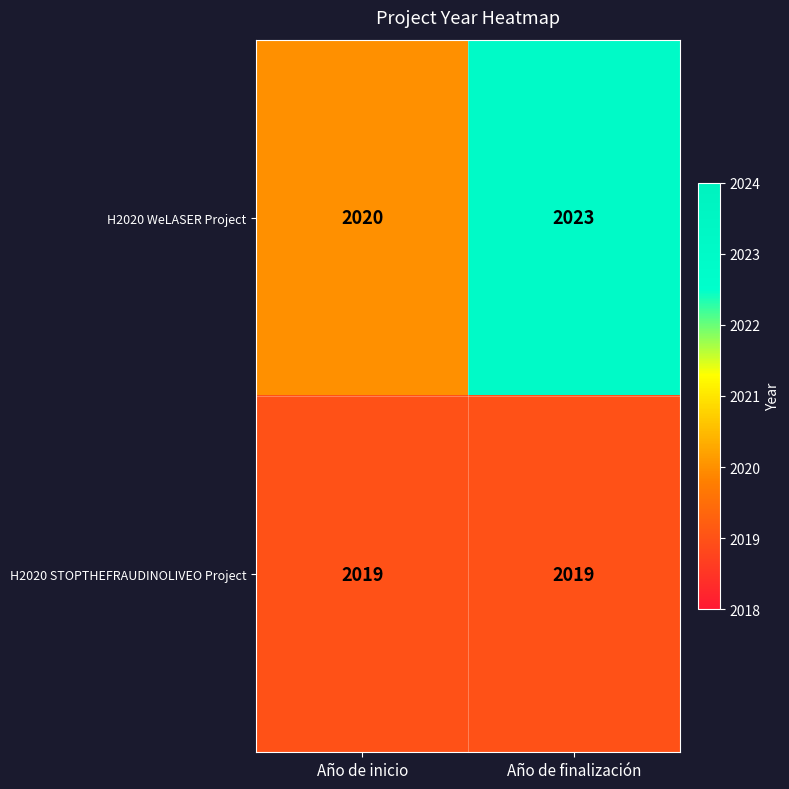

What is the total value across all series at Año de finalización?

4042